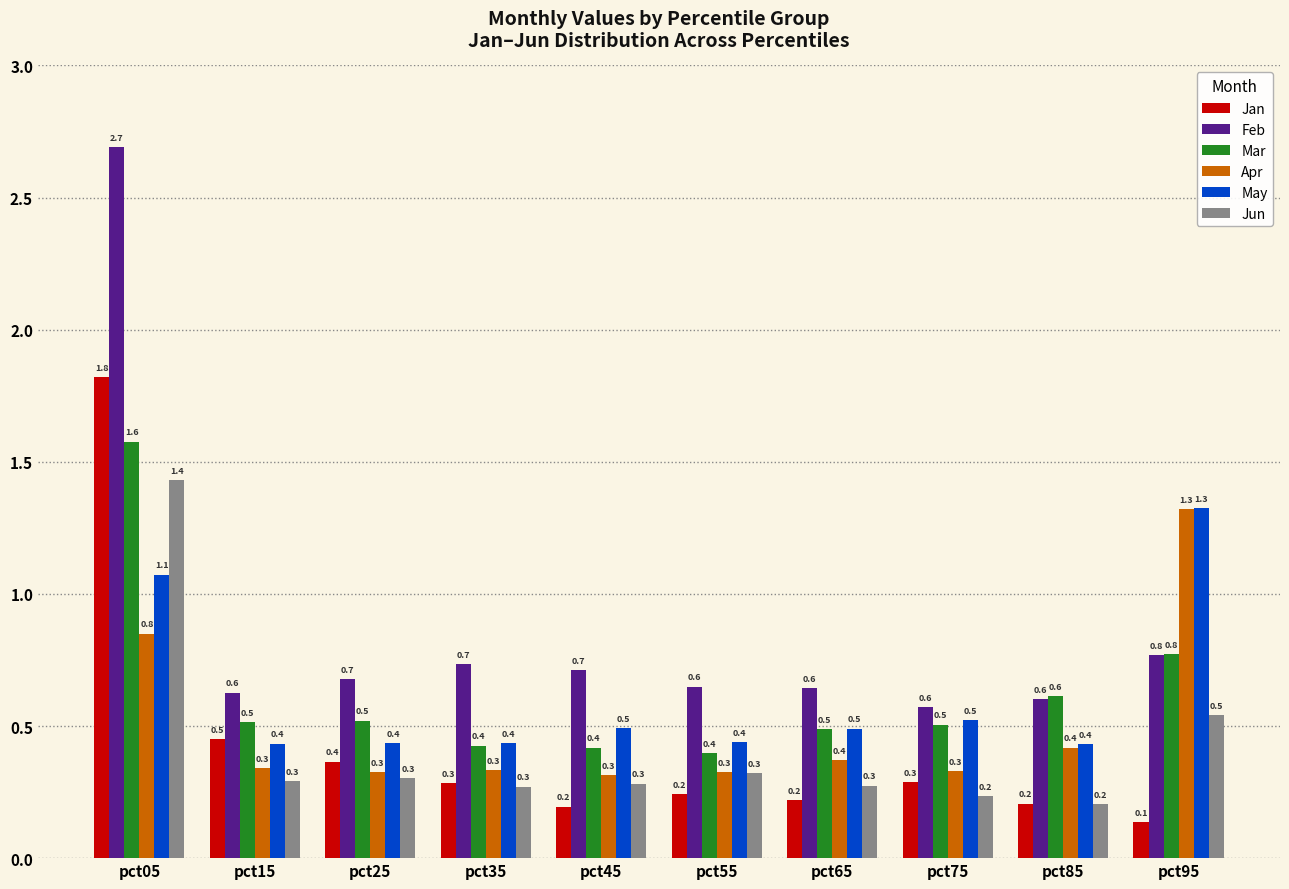

Does the chart contain stacked bars?

No